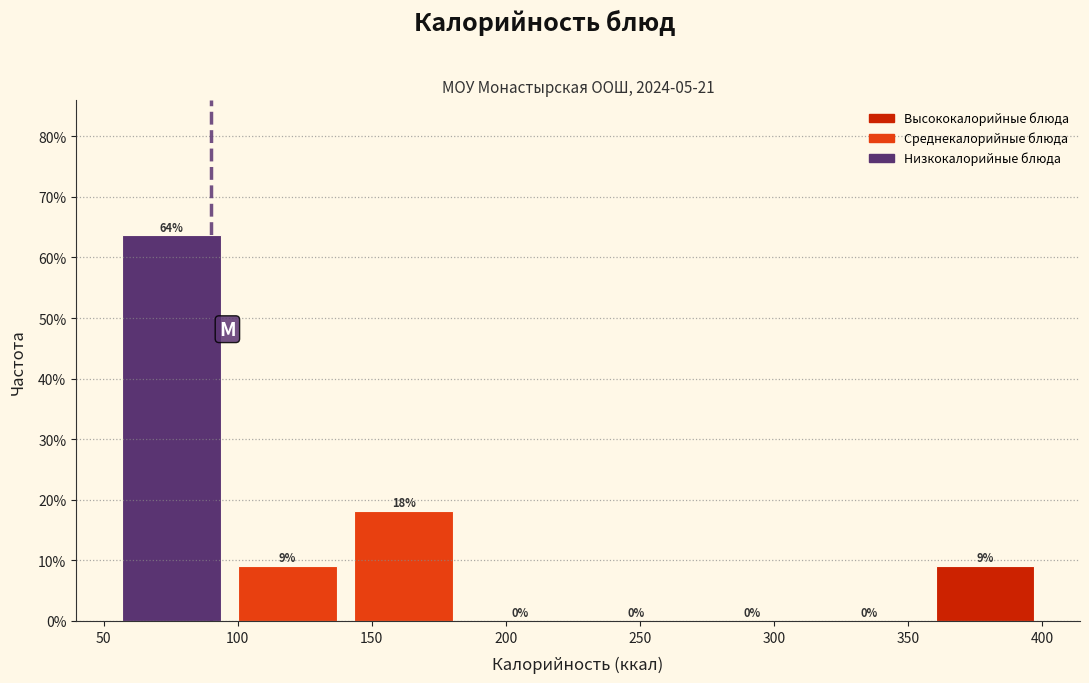

Which range on the x-axis has the tallest bar?

55 to 95